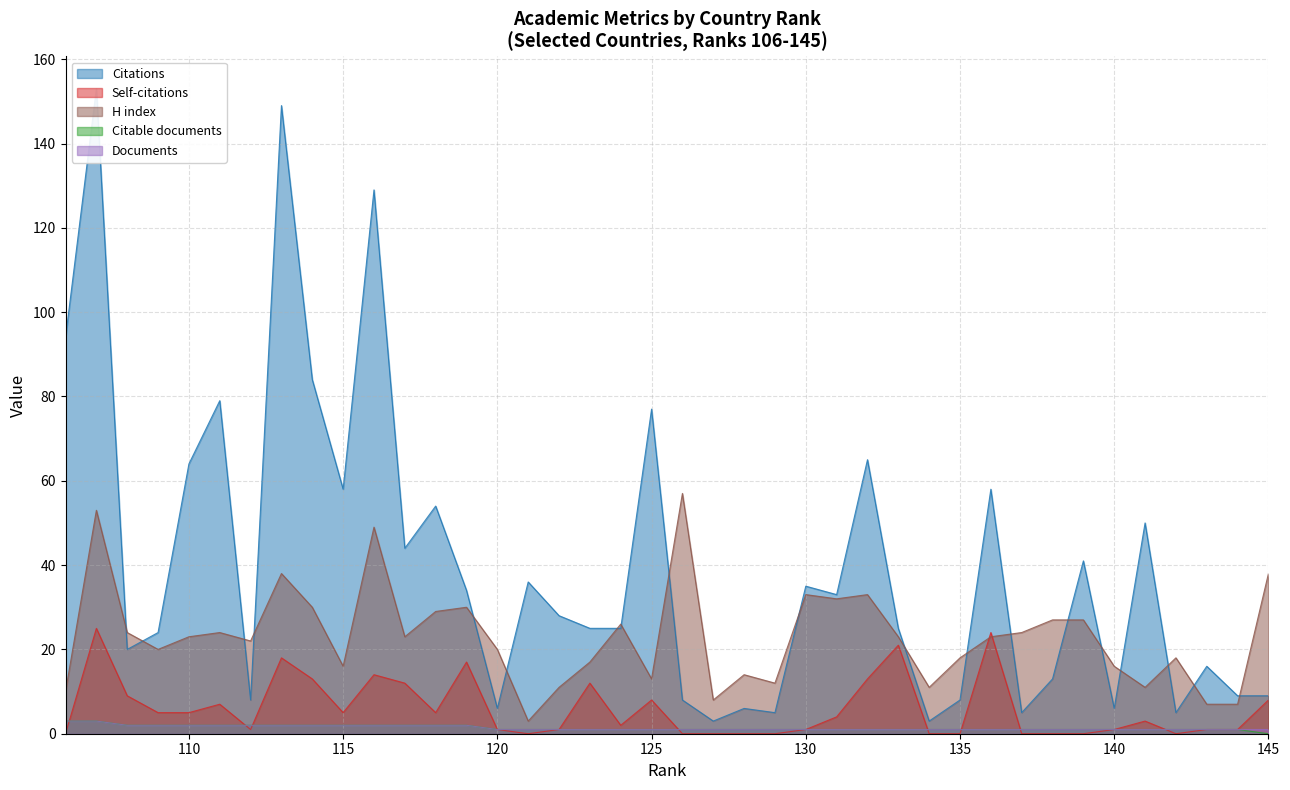

True or false: H index has a value of 18 at 135.

True